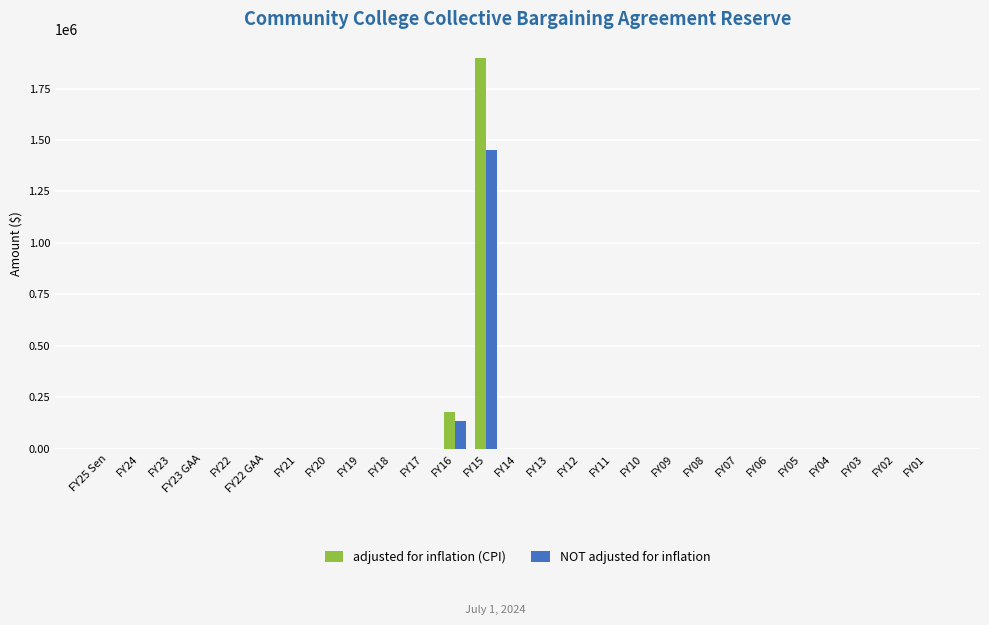

Count the number of categories in the chart.

27